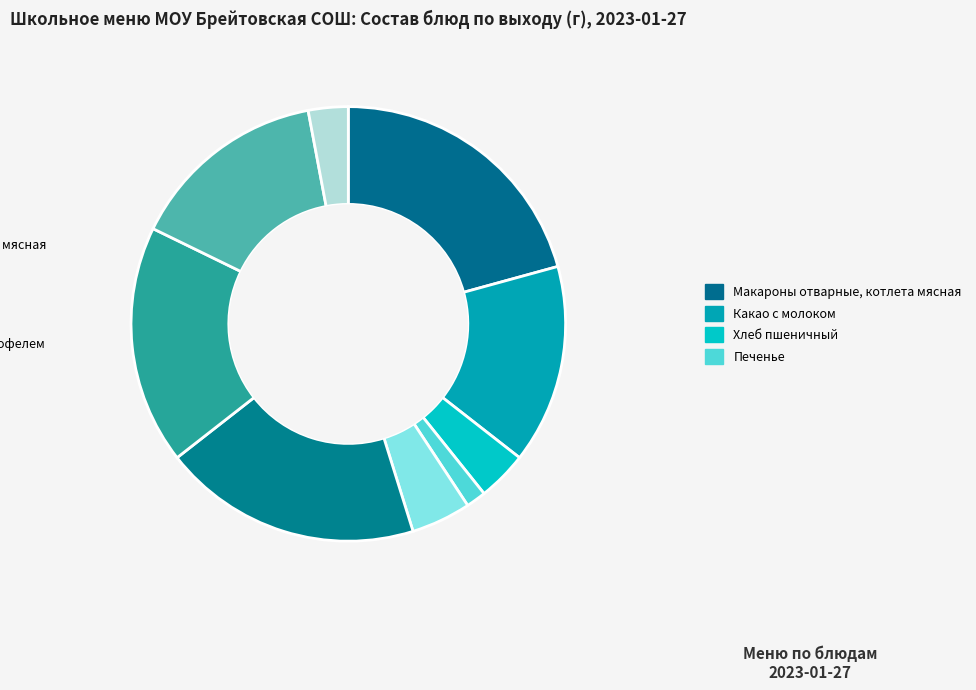

Count the number of slices in the pie.

9